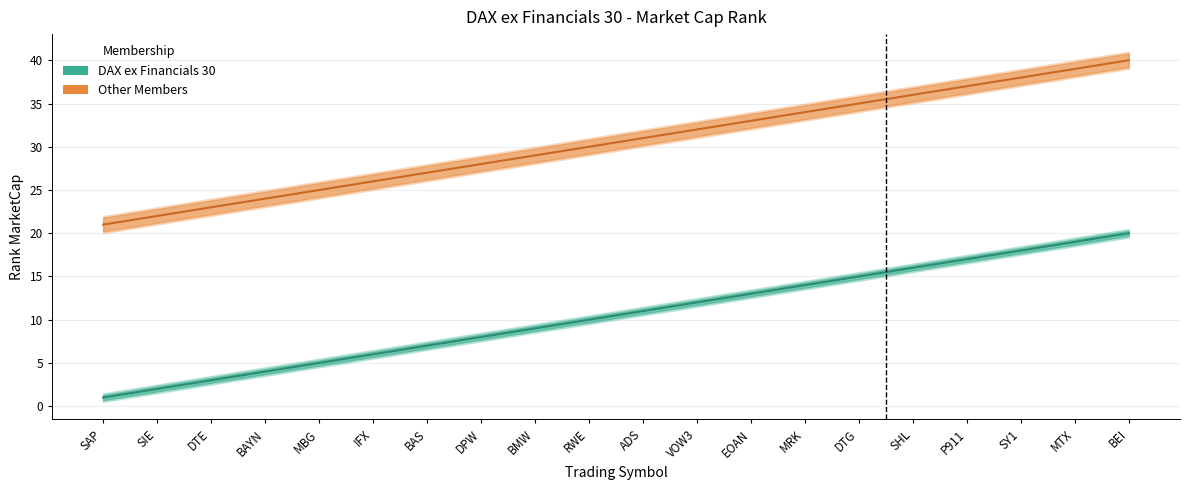

What is the difference between the maximum and minimum values in the Other Members series?

19